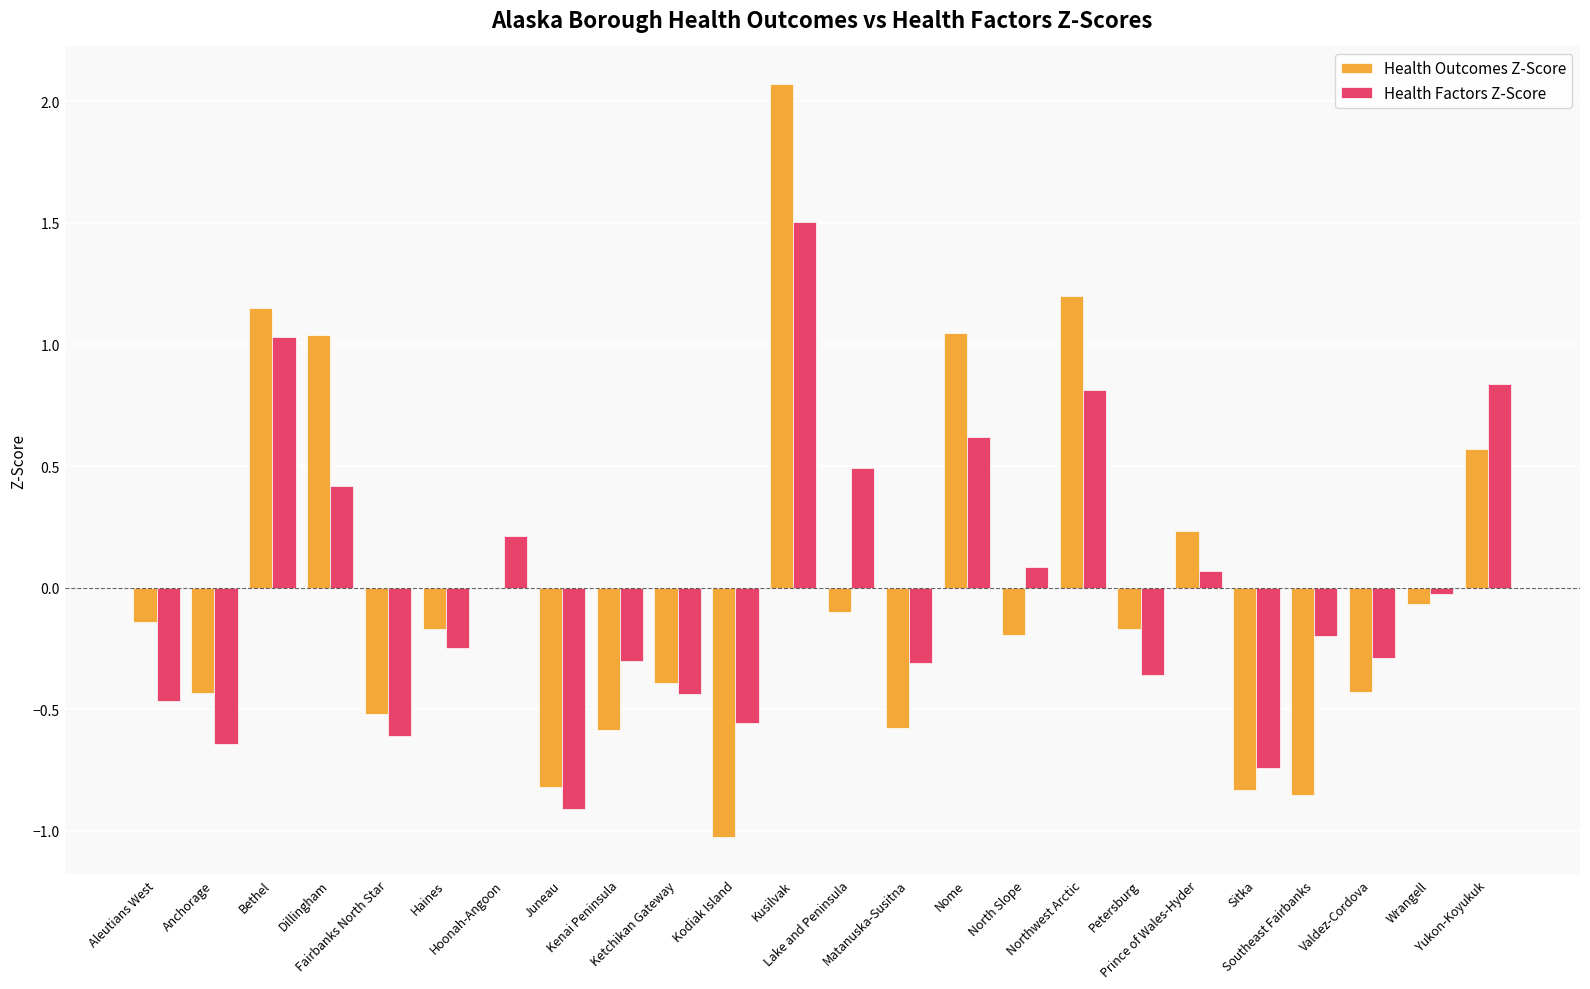

What is the sum of the Health Outcomes Z-Score values at Prince of Wales-Hyder and Hoonah-Angoon?

0.2